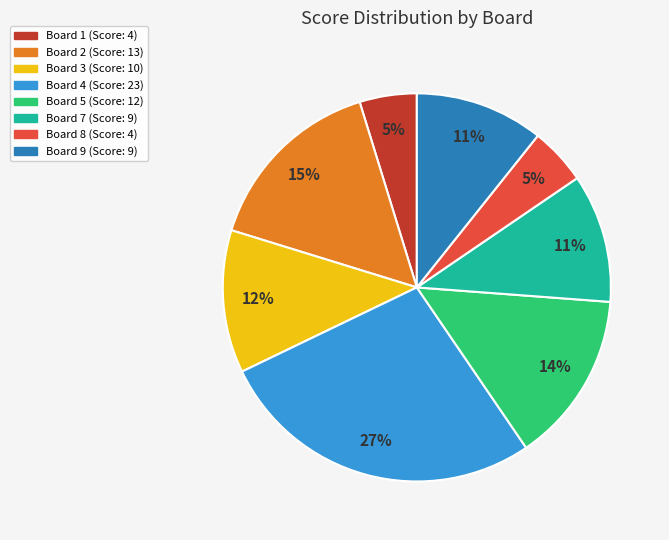

Is there any slice that represents more than half of the pie?

No